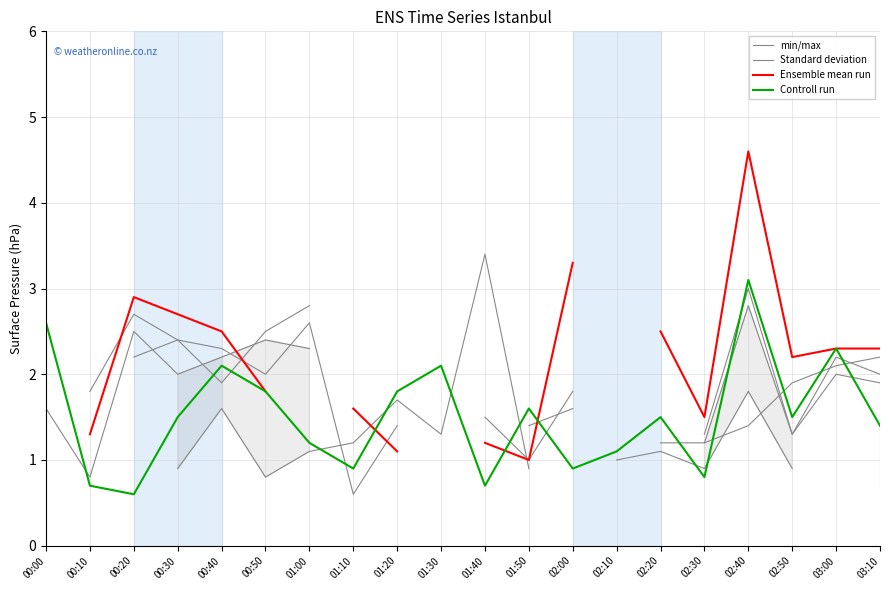

What is the difference between the min/max values at 03:10 and 00:50?

0.1